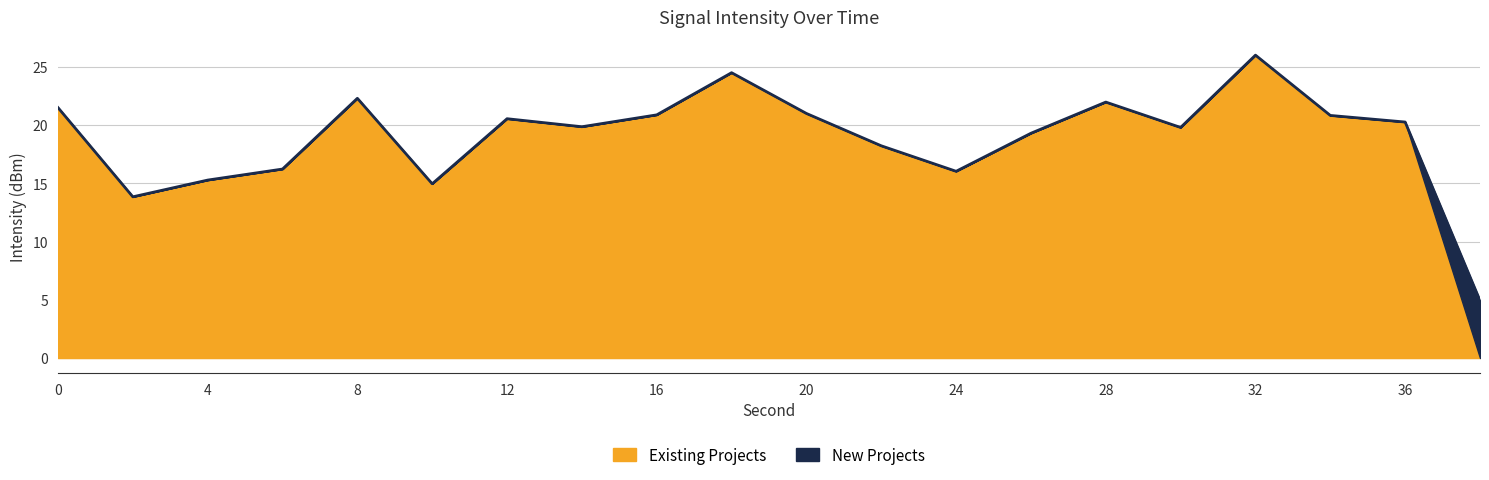

What is the difference between the maximum and second lowest values?

12.2